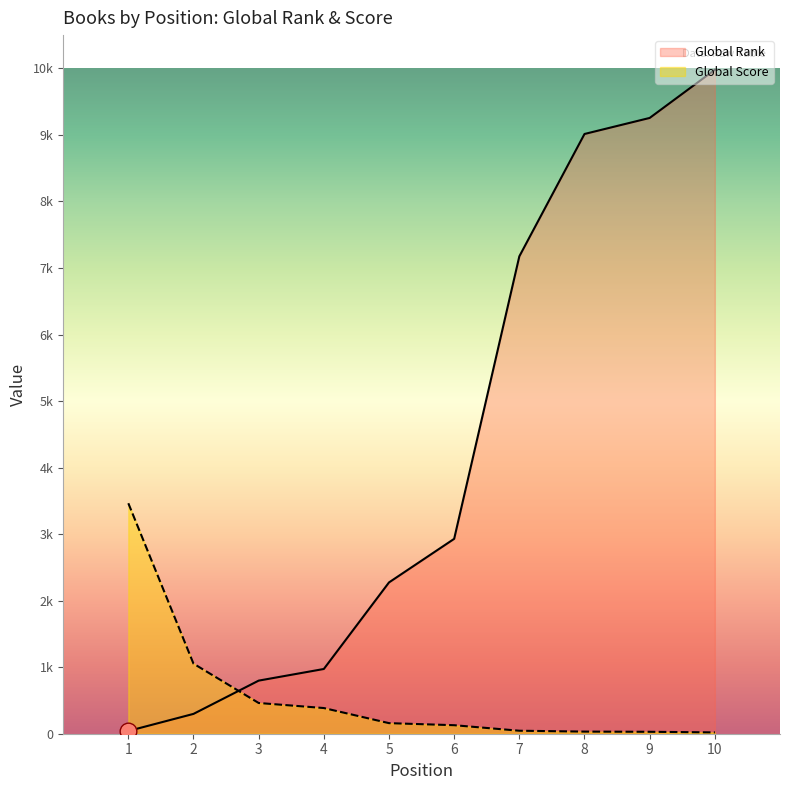

How many lines are shown in the chart?

2